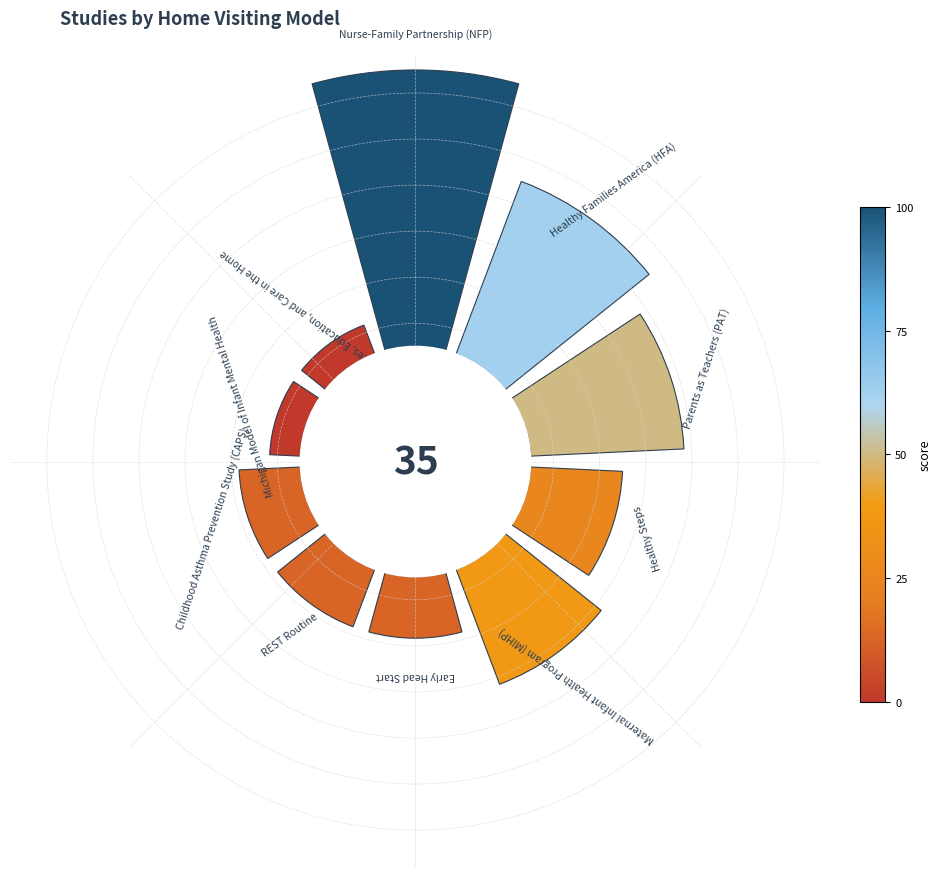

Which slice is the largest?

Nurse-Family Partnership (NFP)